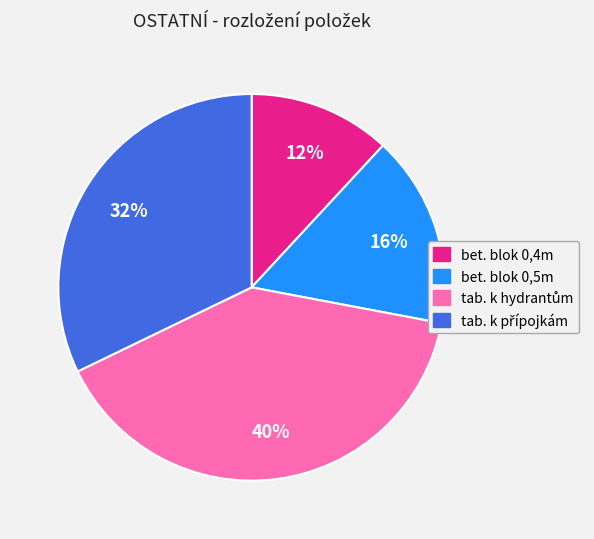

To the nearest percent, what is the average slice percentage?

25%